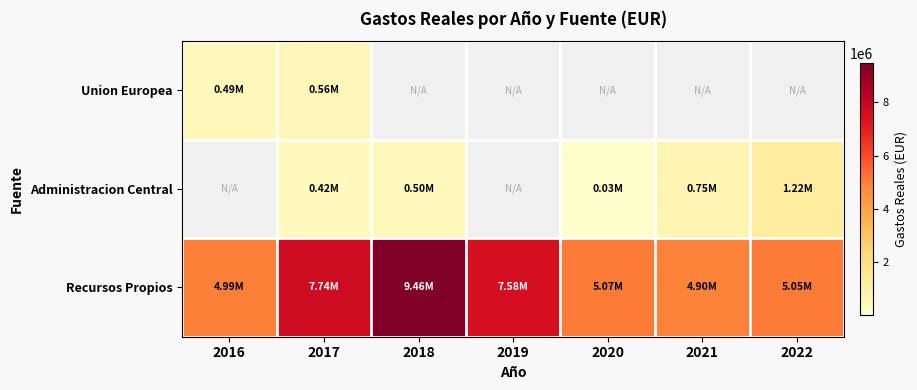

Rank the series by their average value, from lowest to highest.

Union Europea, Administracion Central, Recursos Propios